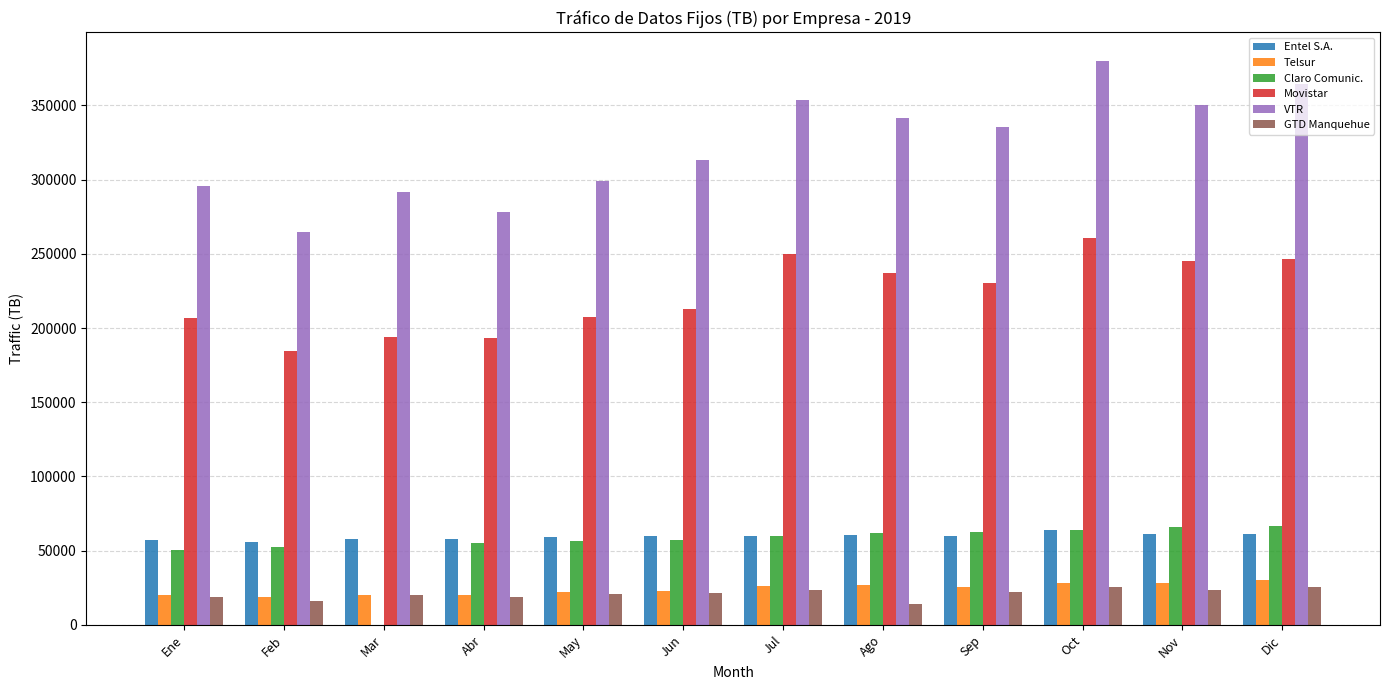

What is the sum of the Claro Comunic. values at Feb and Mar?

52323.1